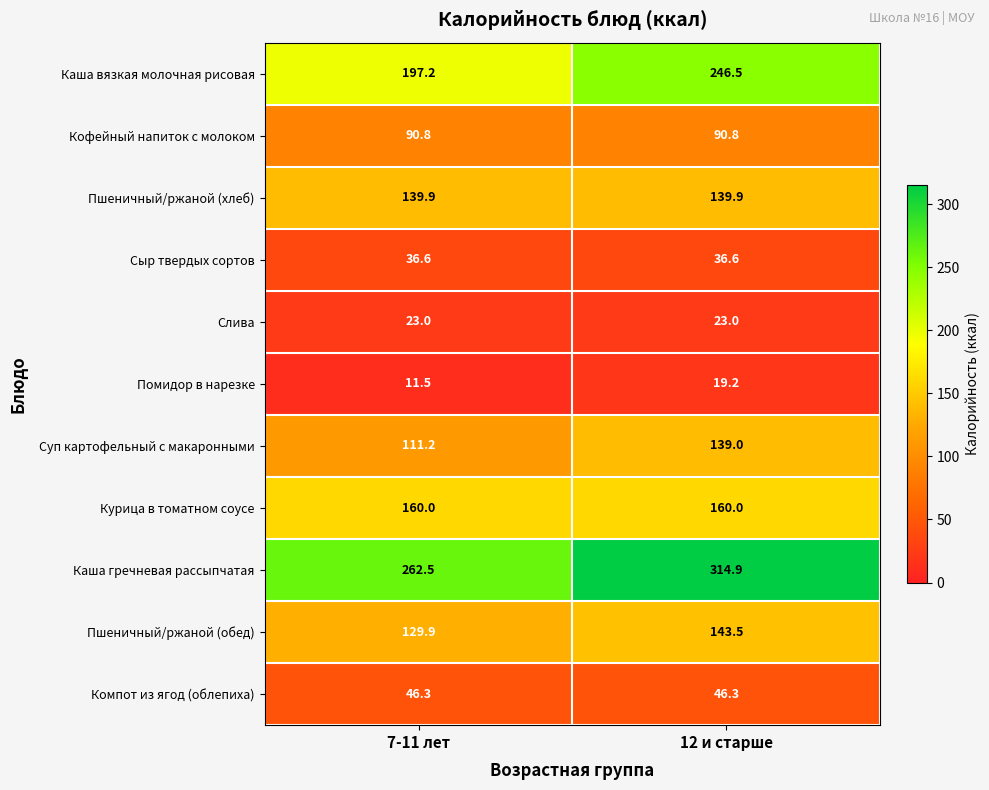

What is the average value of the Суп картофельный с макаронными series?

125.1